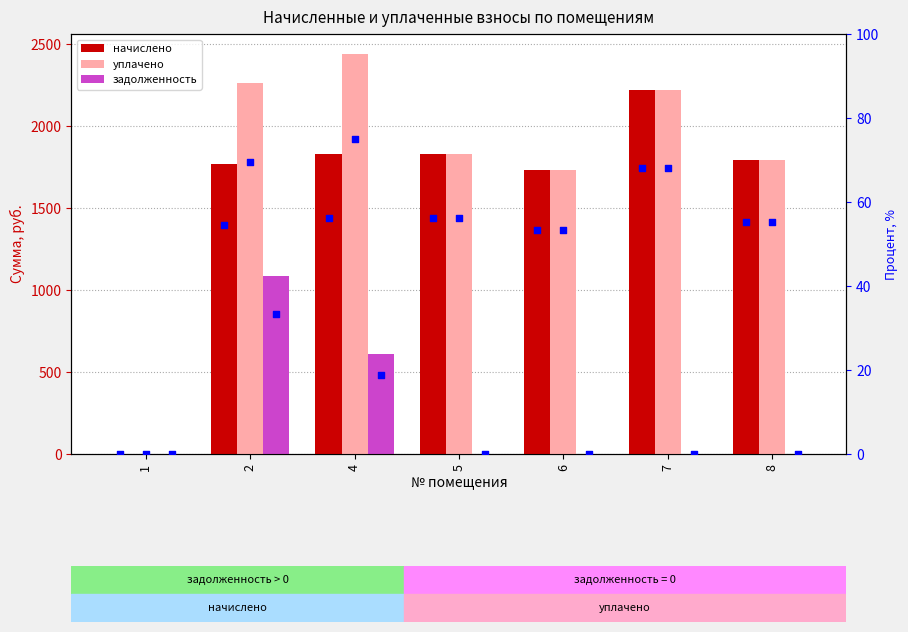

At how many categories does at least one series exceed 8?

6